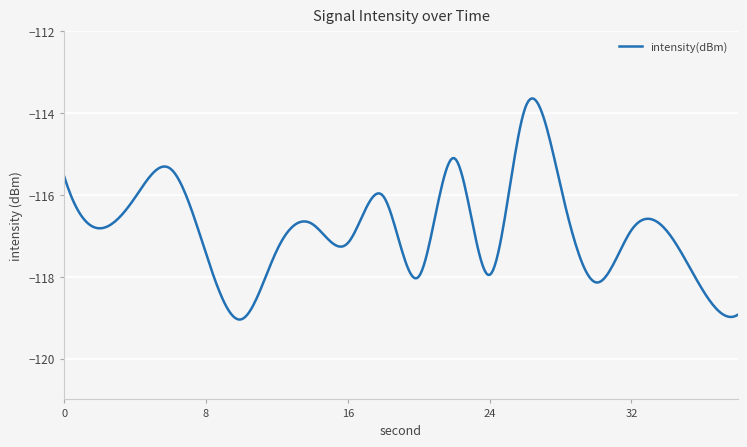

What is the difference between the maximum and minimum values?

5.4